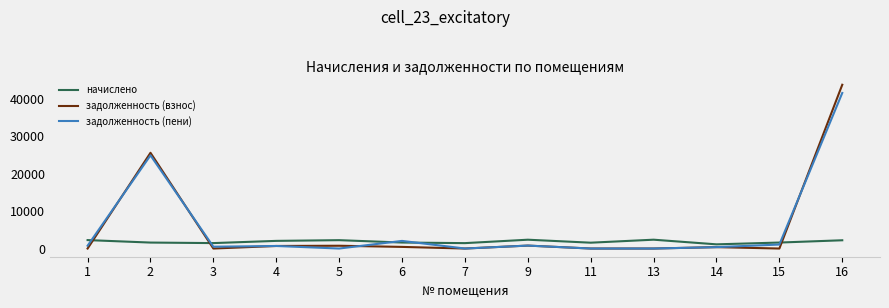

What is the highest value of the задолженность (пени) series?

41491.8